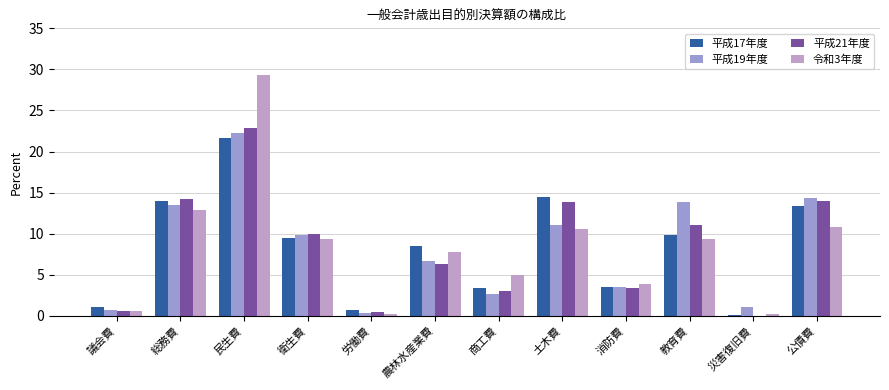

How many distinct data groups are displayed?

4